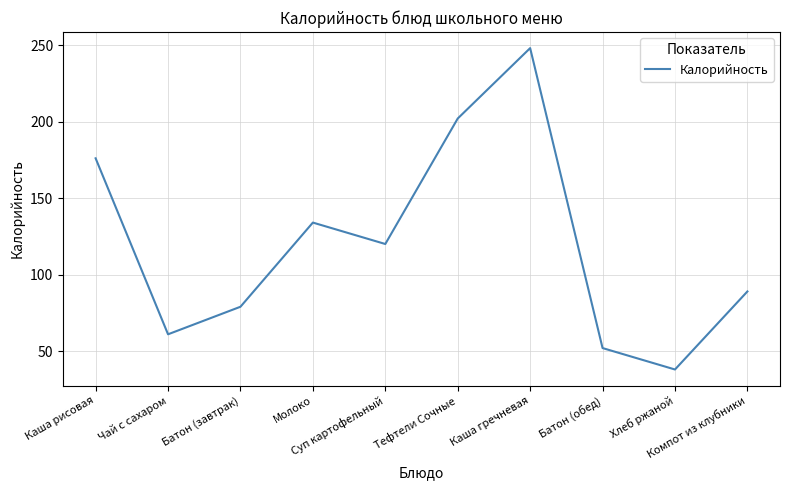

How many interior local peaks (higher than both neighbors) does the data have?

2